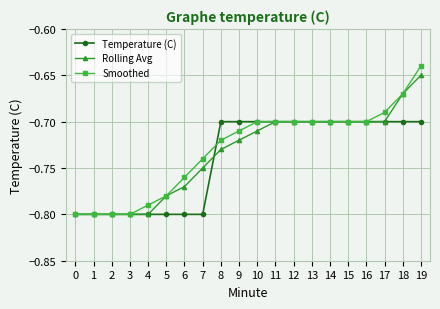

At which label is Smoothed closest to 0?

19